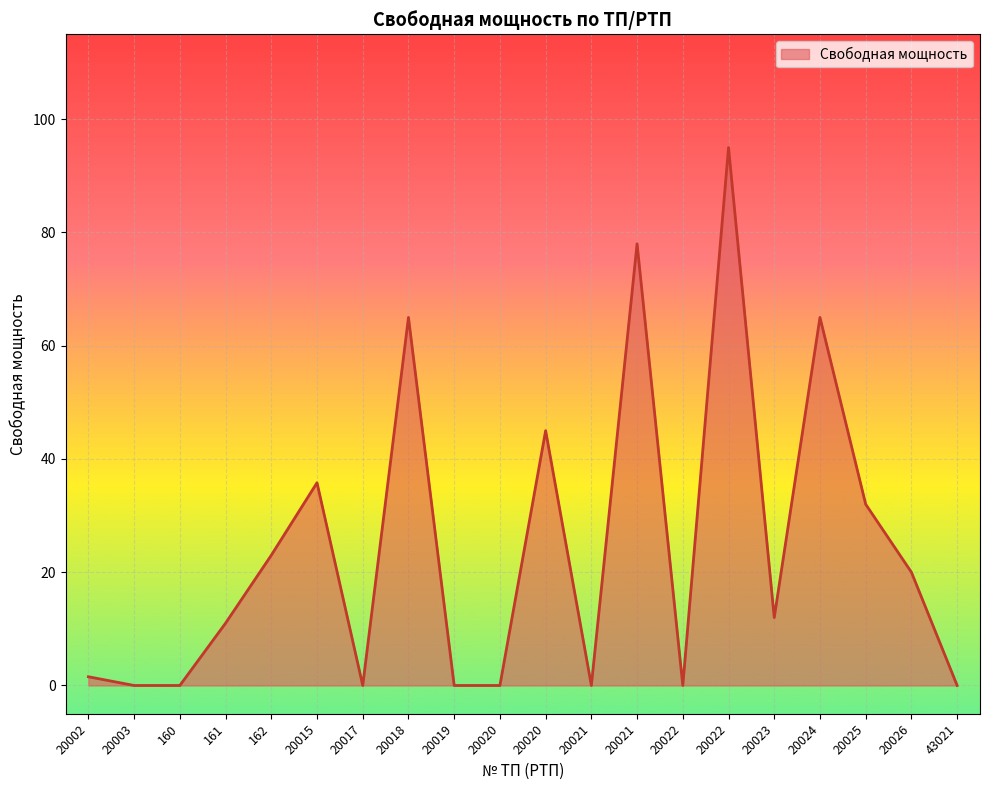

How many lines are shown in the chart?

1